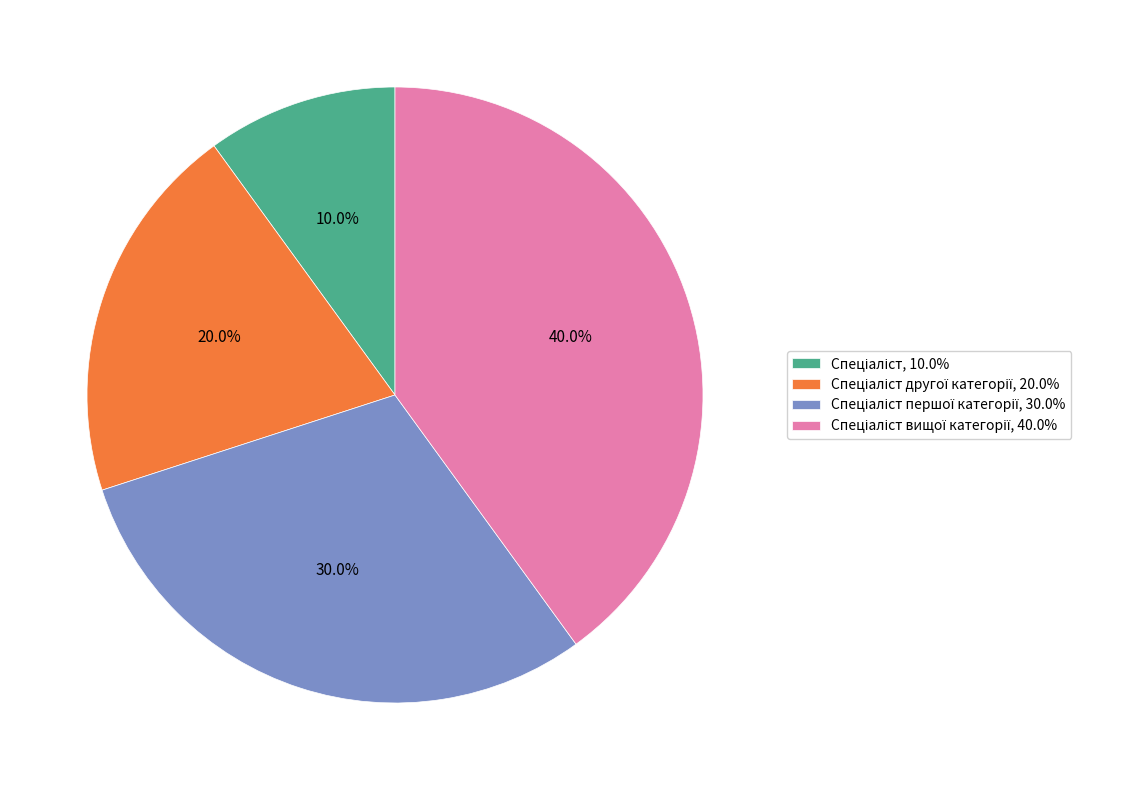

Is there any slice that represents more than half of the pie?

No